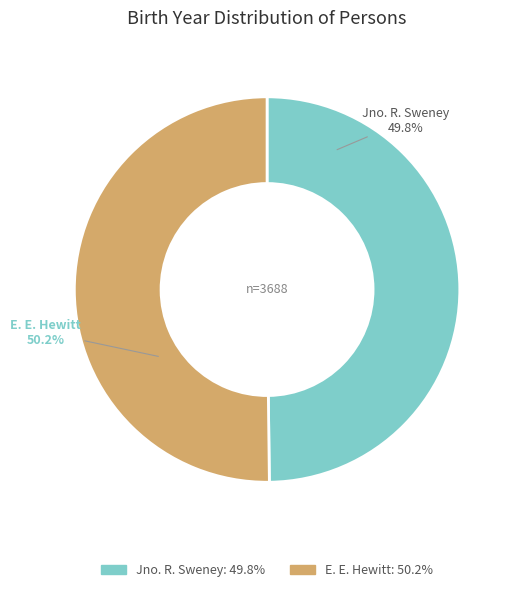

What percentage is the Jno. R. Sweney slice, to the nearest percent?

50%